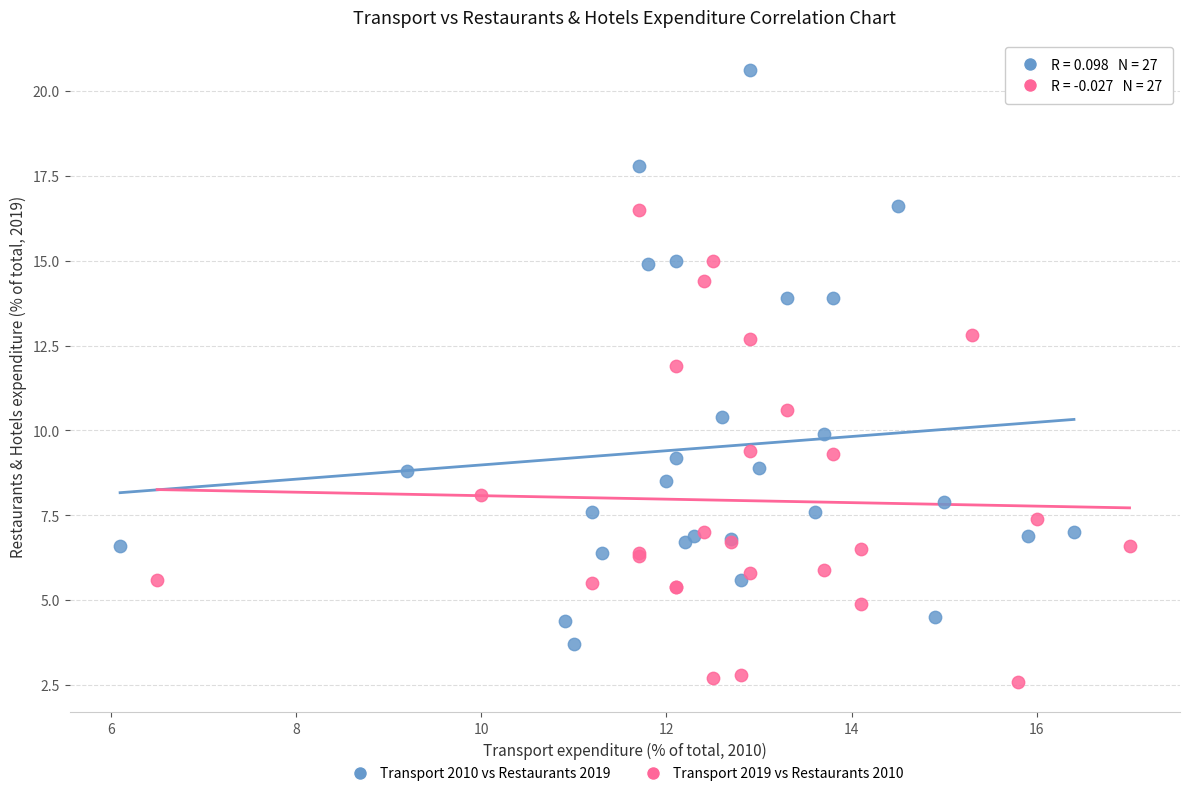

Which series has the widest spread of Y values?

Transport 2010 vs Restaurants 2019